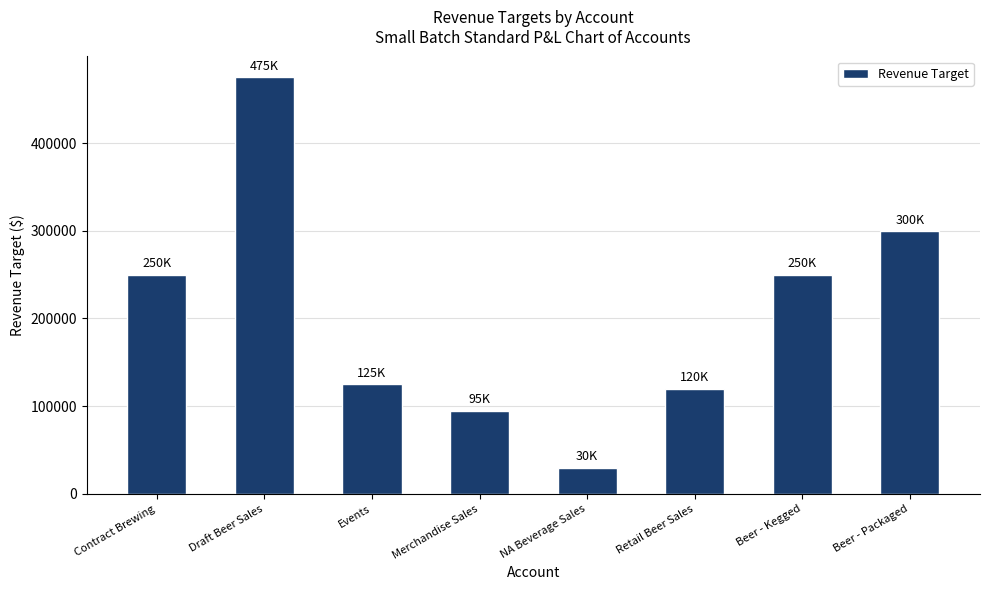

Which has a higher value, Merchandise Sales or Contract Brewing?

Contract Brewing